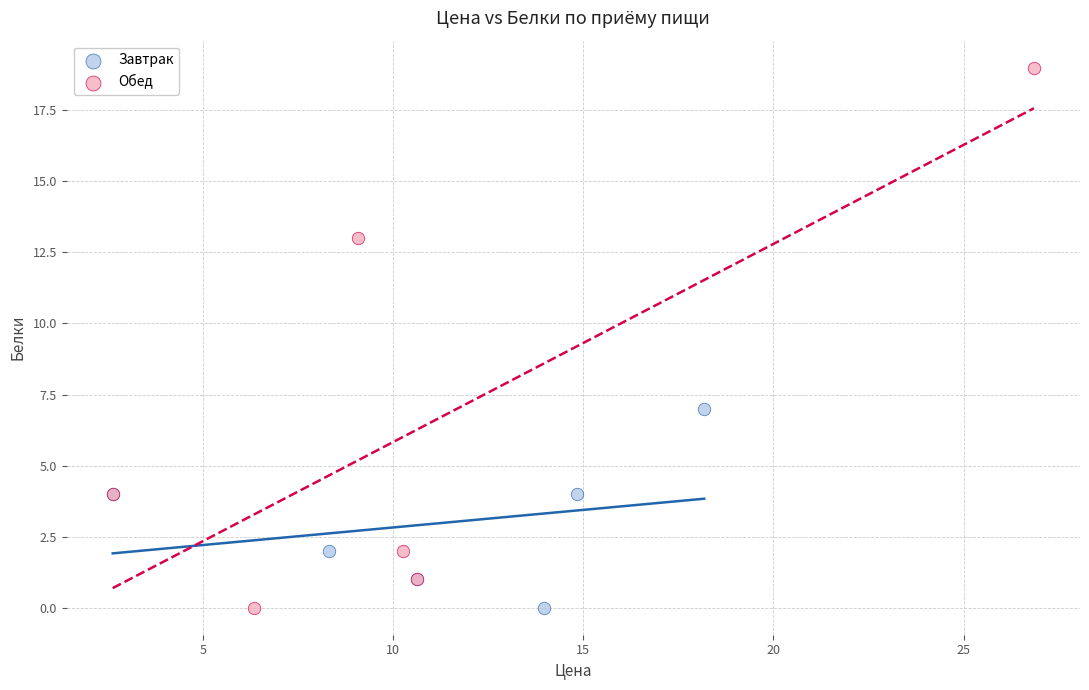

Which series has the largest Y range (max minus min)?

Обед